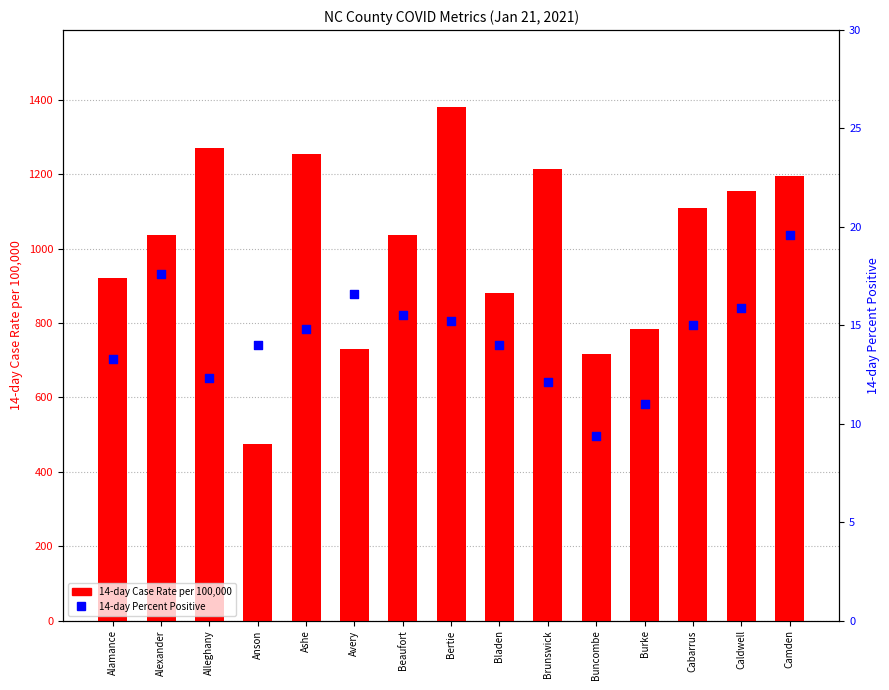

Which series contains the highest Y value?

14-day Case Rate per 100,000